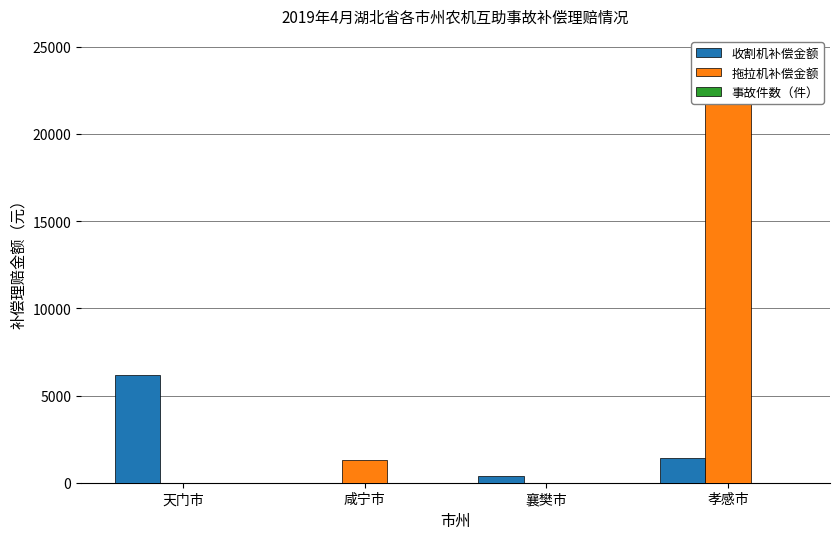

At which category does the chart reach its minimum across all series?

咸宁市